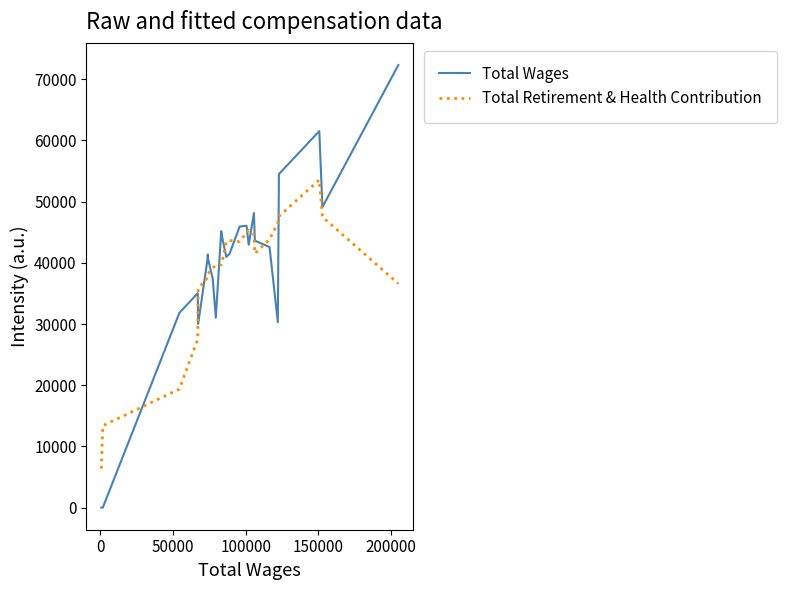

Rank the series by their maximum value, from highest to lowest.

Total Wages, Total Retirement & Health Contribution